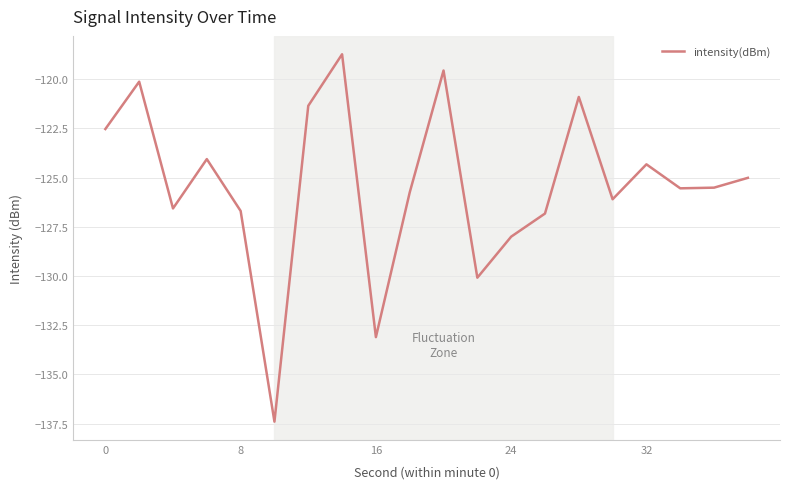

What is the smallest value displayed?

-137.4